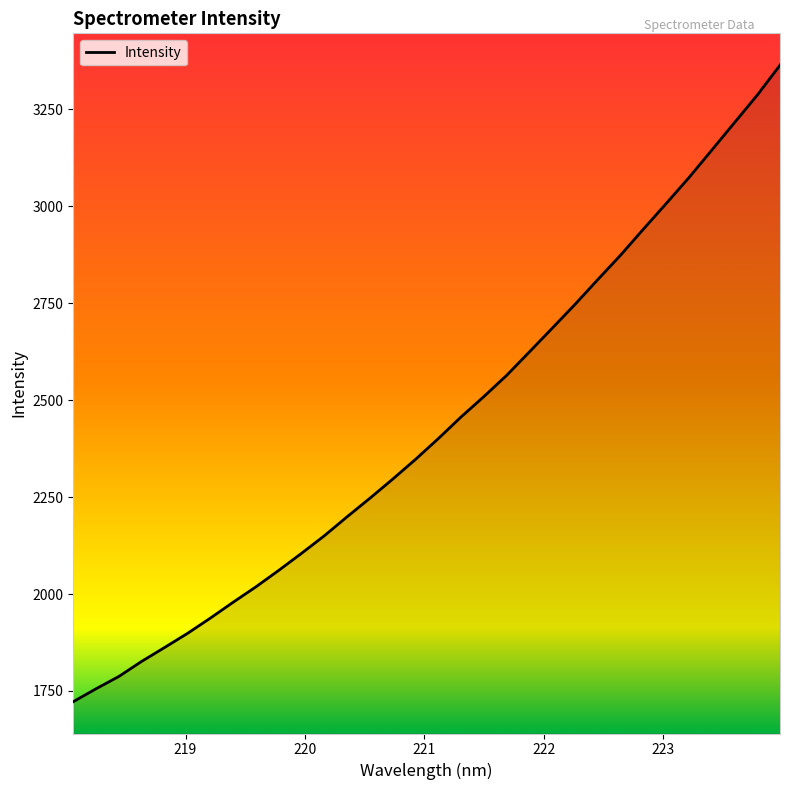

What is the maximum value shown in the chart?

3364.0